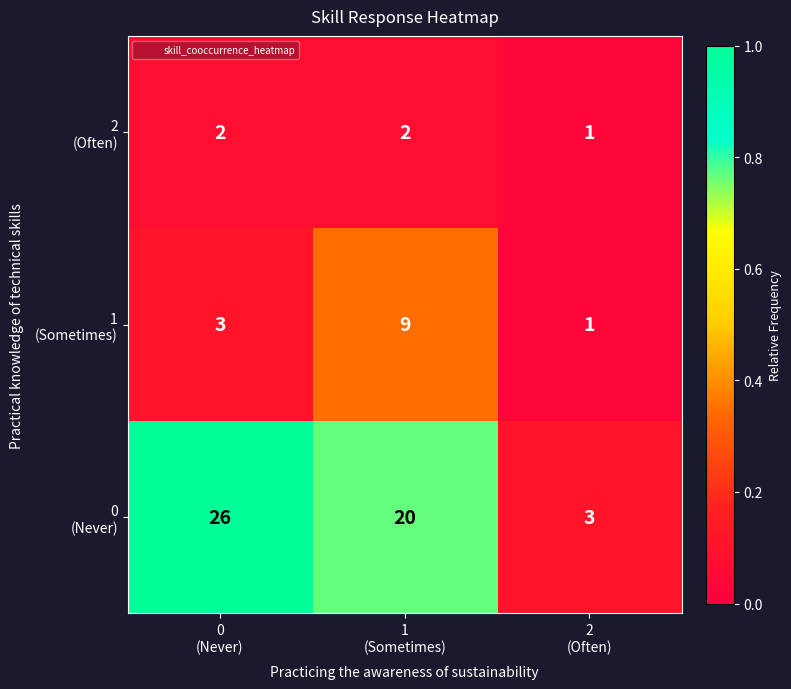

At how many categories does at least one series exceed 1?

3